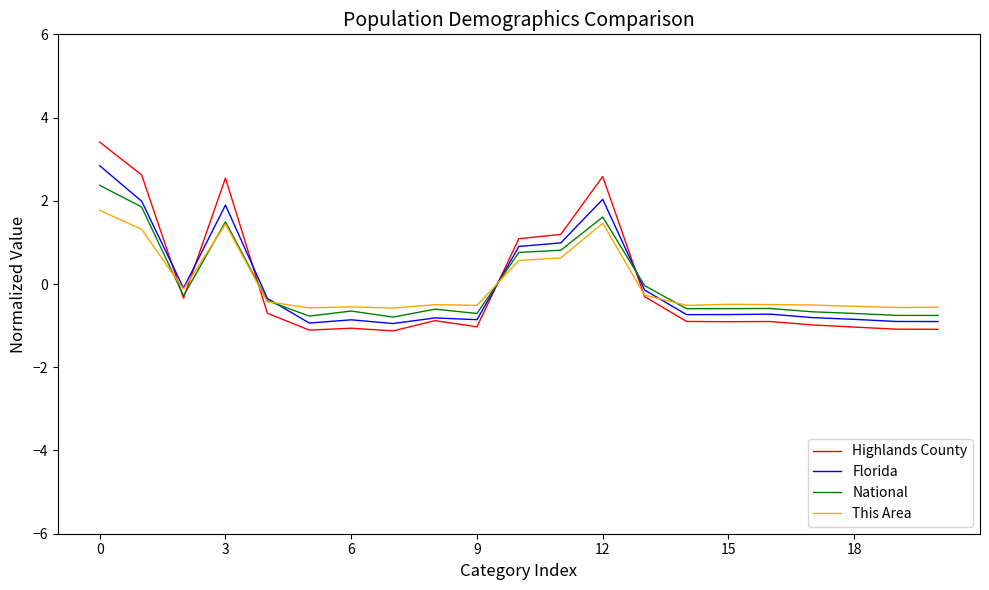

Which series has the widest spread of values?

Highlands County